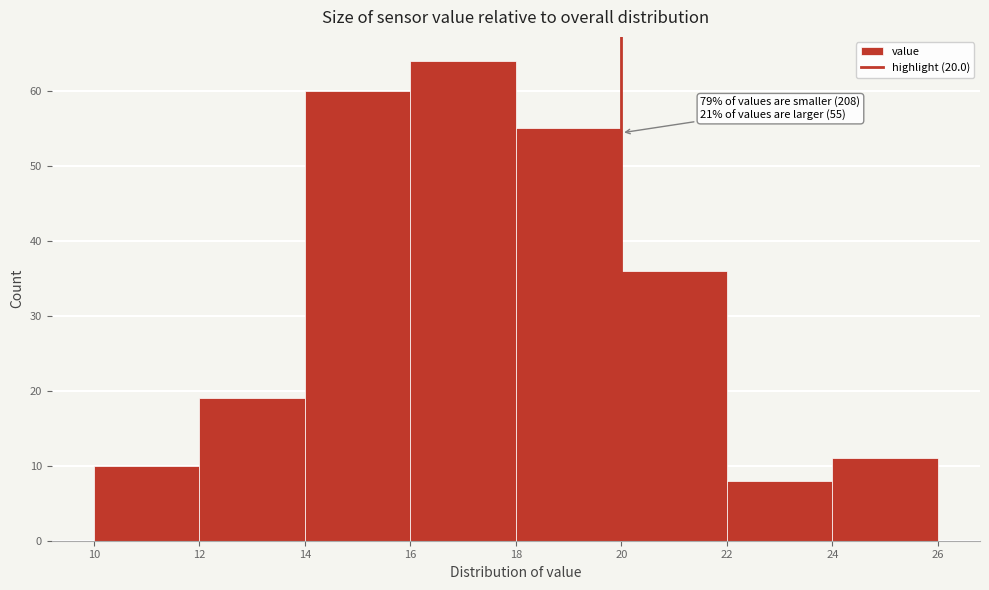

Over which range of the x-axis is the bar tallest?

16 to 18